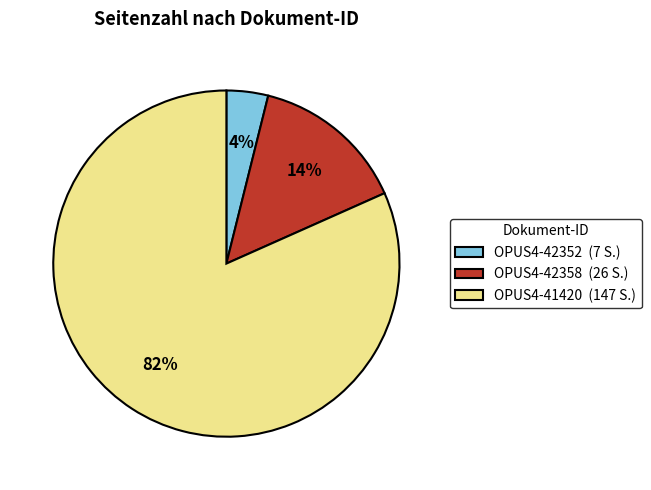

Rank the categories by value from highest to lowest.

OPUS4-41420, OPUS4-42358, OPUS4-42352